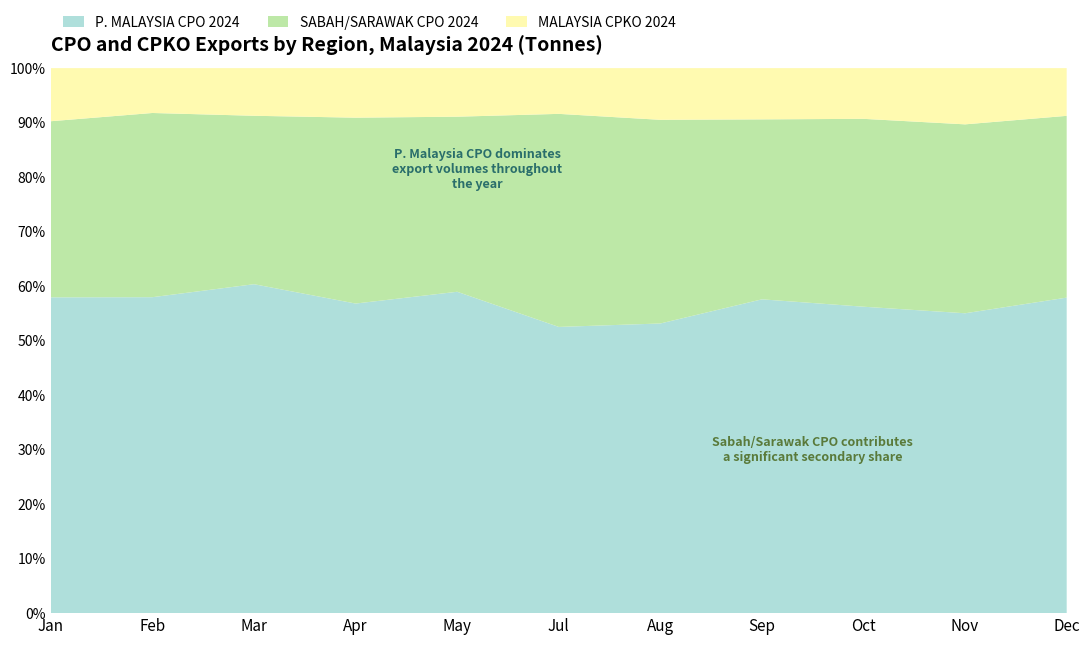

Reading left to right, list all the values displayed in this chart.

P. MALAYSIA CPO 2024: Jan=874752	Feb=973978	Mar=927974	Apr=893108	May=873093	Jul=740127	Aug=692346	Sep=645674	Oct=783026	Nov=633019	Dec=802309
SABAH/SARAWAK CPO 2024: Jan=487856	Feb=567818	Mar=475135	Apr=536219	May=475616	Jul=550932	Aug=486798	Sep=370277	Oct=480105	Nov=398809	Dec=462190
MALAYSIA CPKO 2024: Jan=147106	Feb=138312	Mar=134476	Apr=142978	May=131993	Jul=118311	Aug=123601	Sep=105450	Oct=129623	Nov=118712	Dec=121368